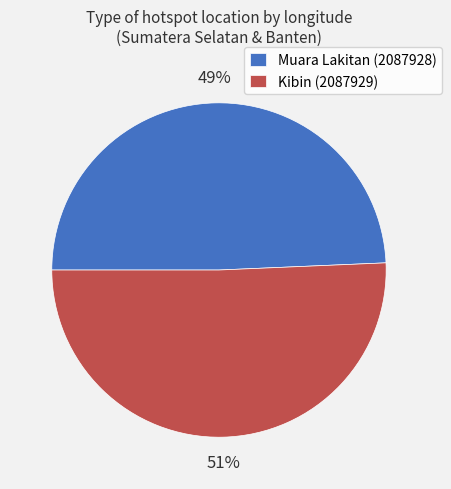

Which has a higher value, Muara Lakitan (2087928) or Kibin (2087929)?

Kibin (2087929)